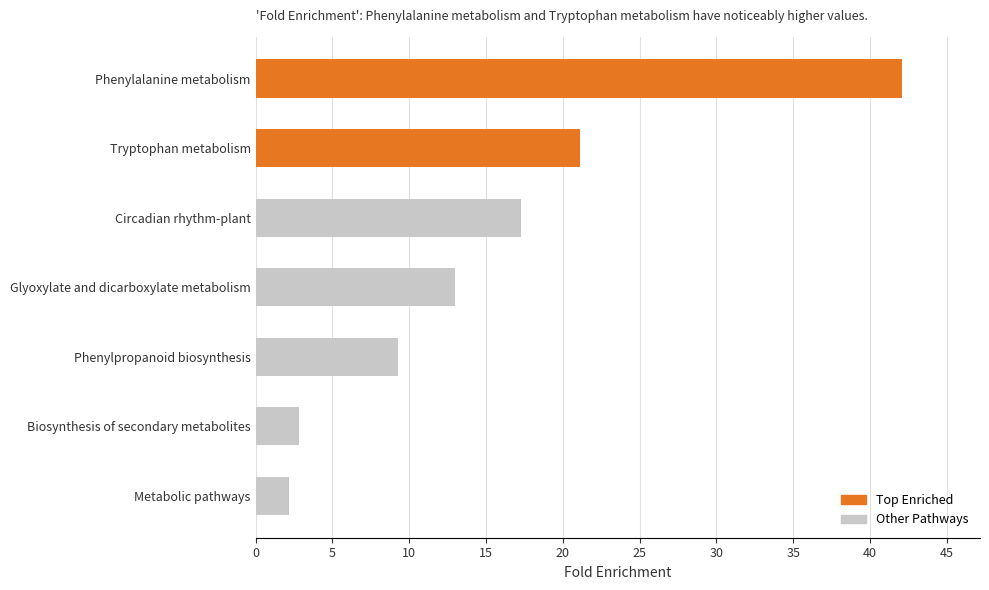

Does the chart contain any negative values?

No